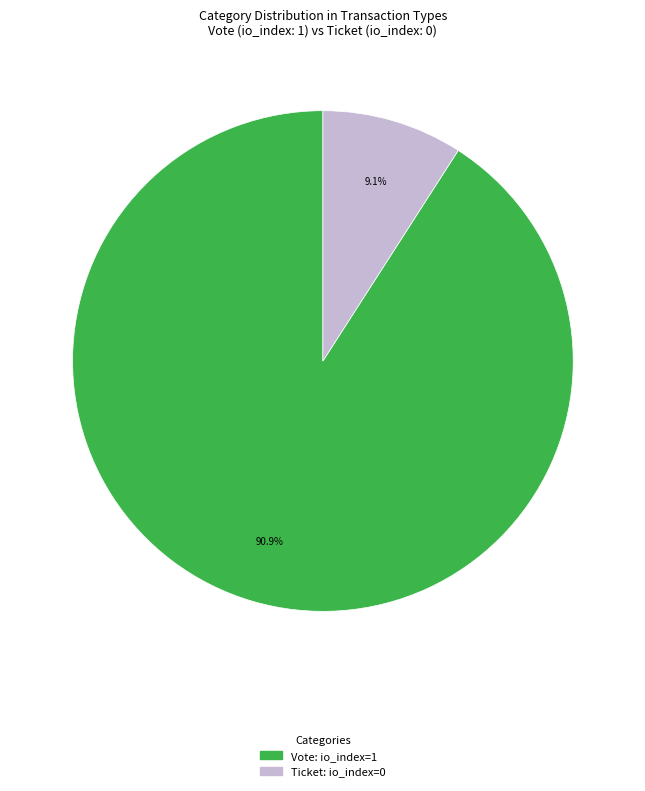

To the nearest percent, what is the difference between the largest and smallest slice percentages?

82%